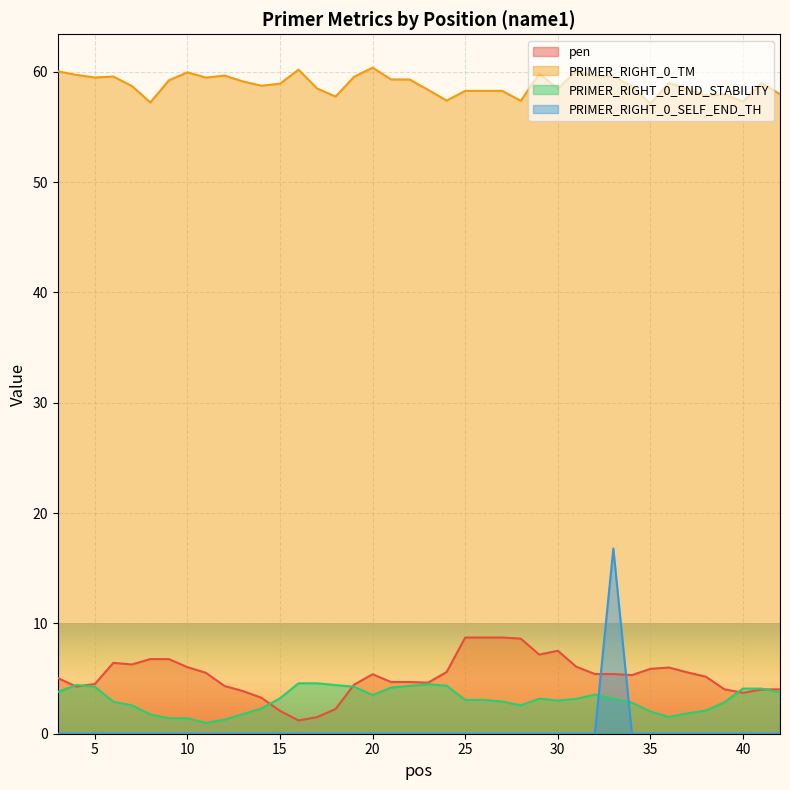

Where does the PRIMER_RIGHT_0_TM series first go above 58?

3